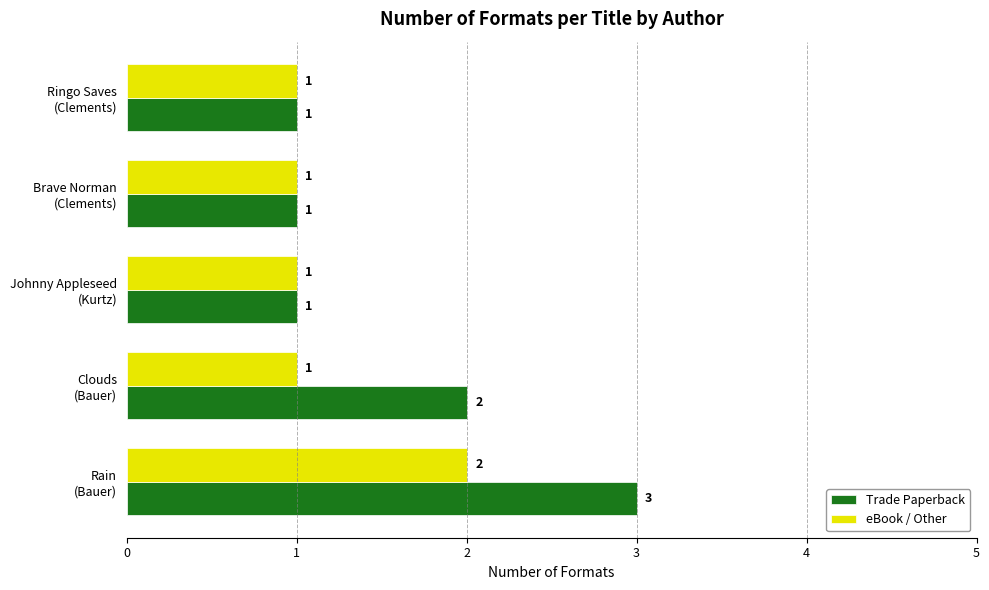

List the series in order of their overall mean, lowest first.

eBook / Other, Trade Paperback